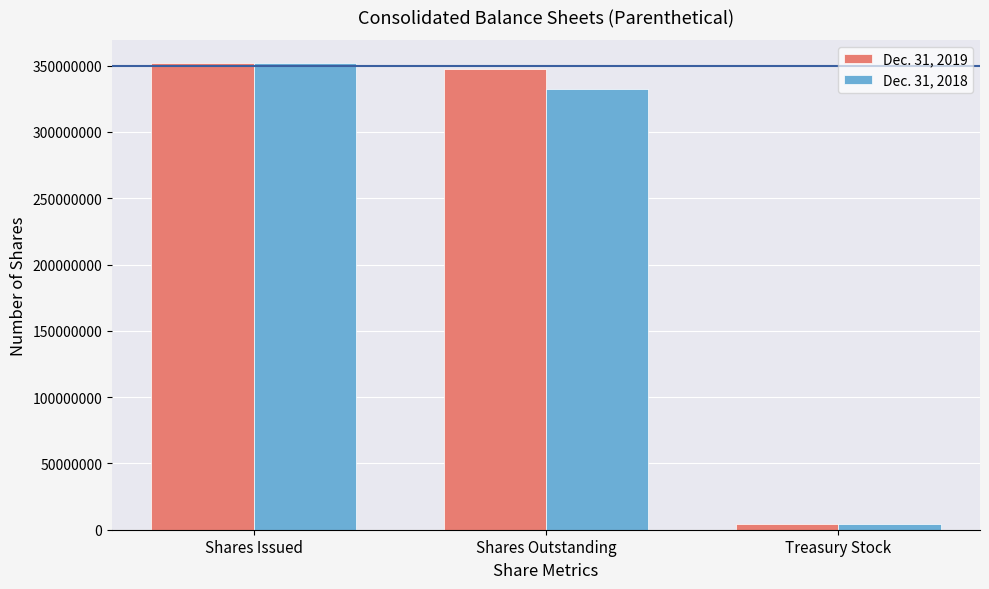

What position from the right is Shares Outstanding?

2